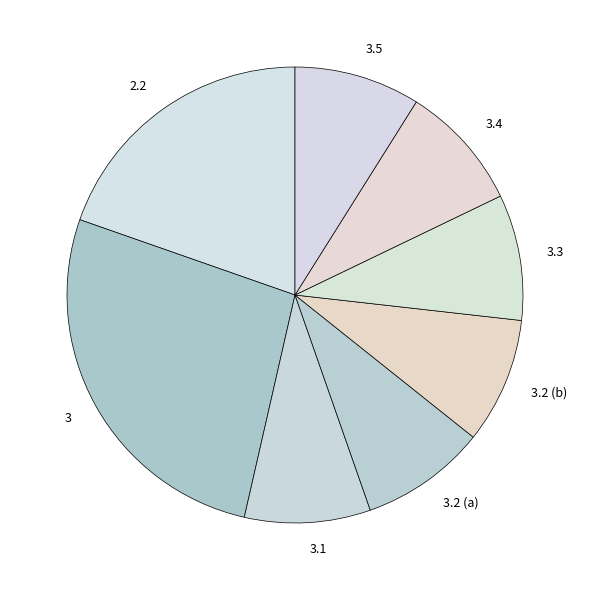

What is the ratio of the value at 2.2 to the value at 3?

0.7